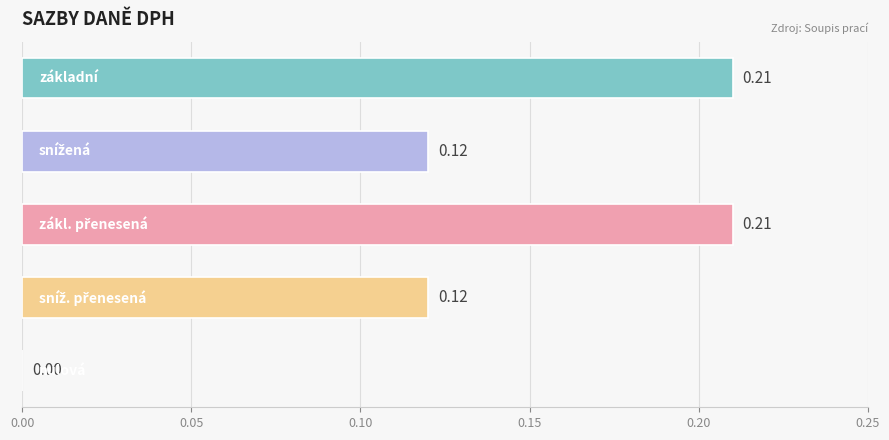

Are the bars horizontal?

Yes